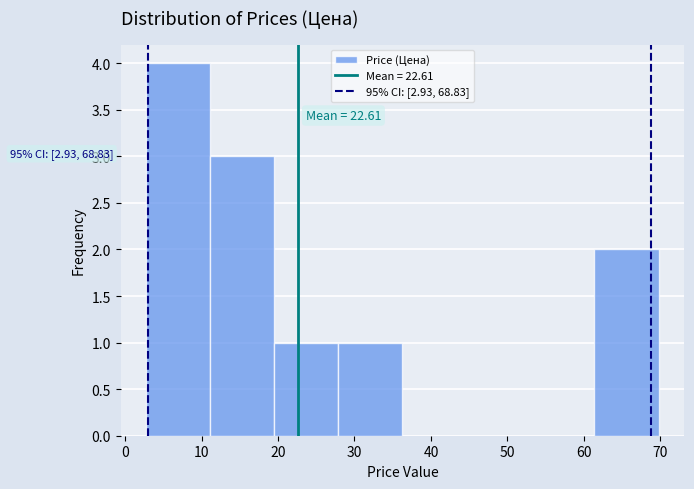

Over which range of the x-axis is the bar tallest?

3 to 11